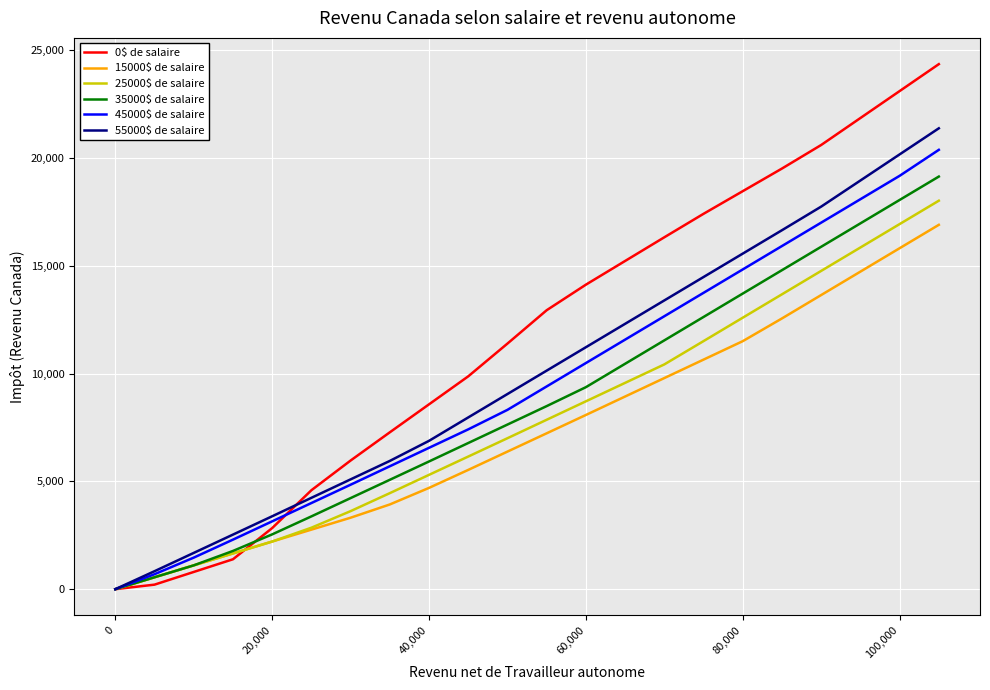

Which series has the largest range (max minus min)?

0$ de salaire